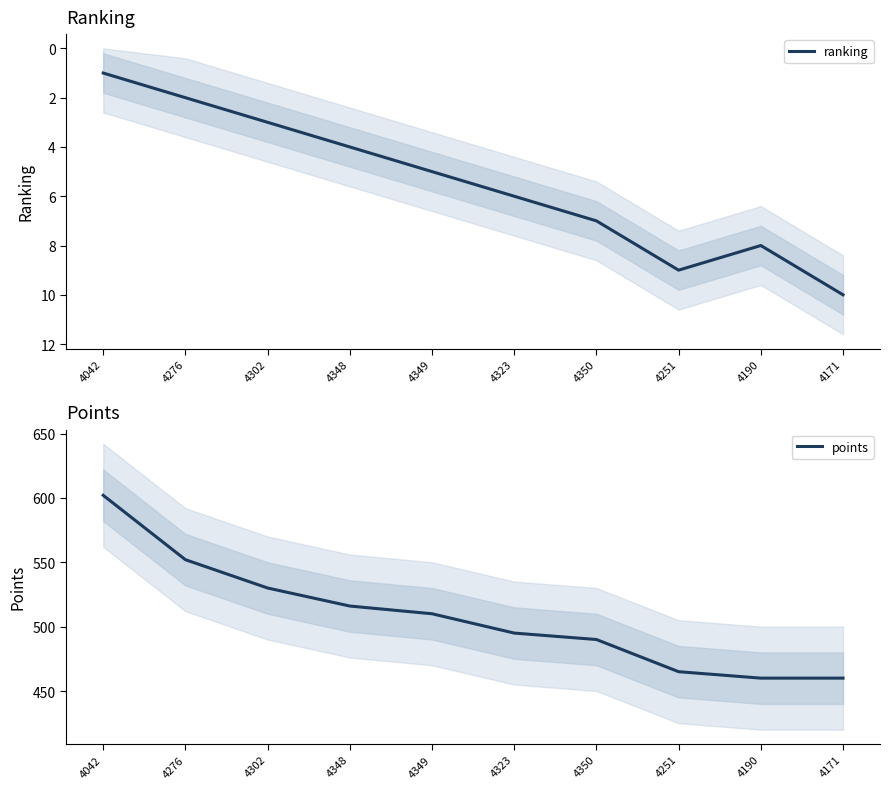

What is the value of the ranking point at the 3rd from the left?

3